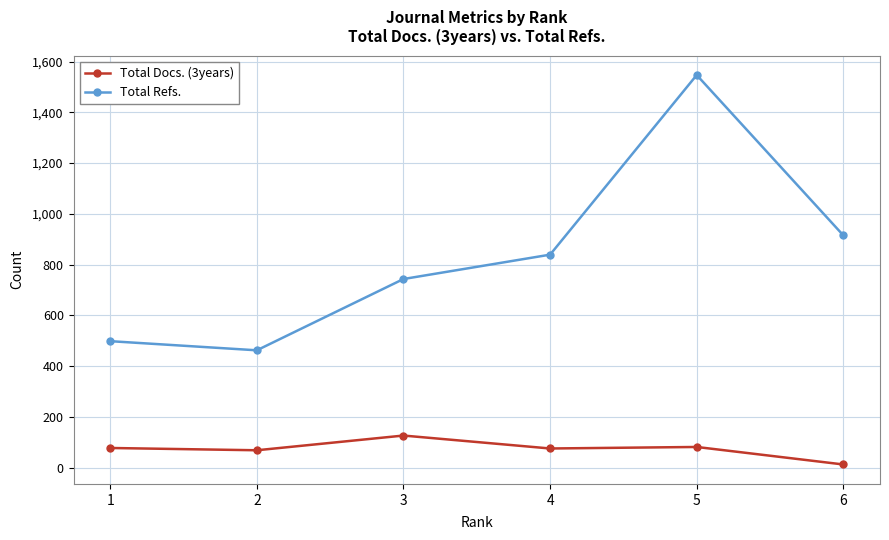

True or false: Total Refs. has more than 2 interior local peaks.

False